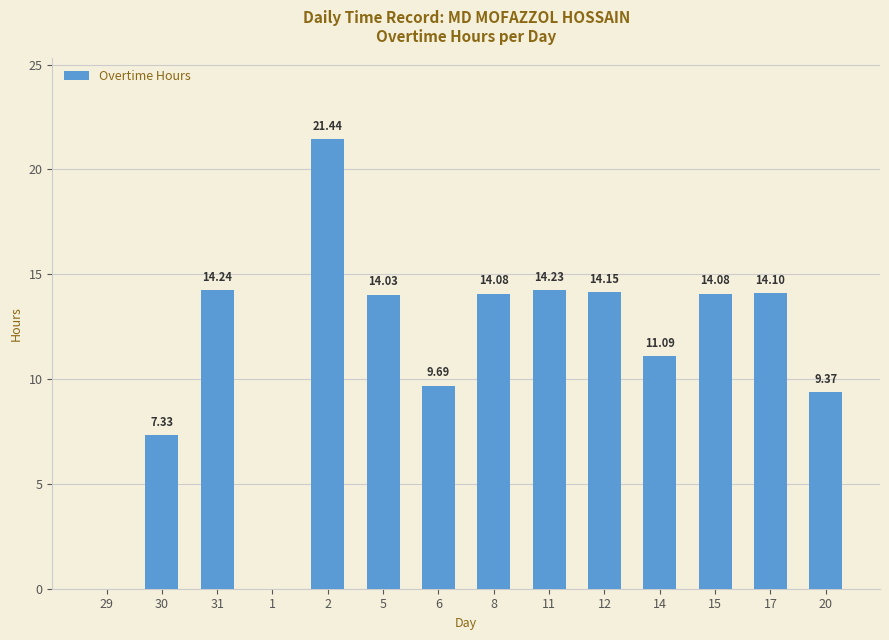

What is the sum of all values?

157.8